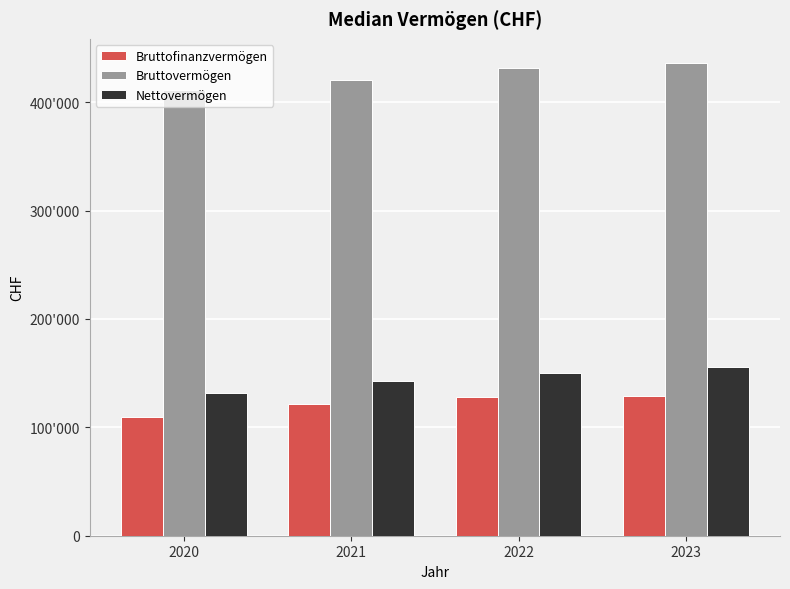

What are all the series names shown in the legend?

Bruttofinanzvermögen, Bruttovermögen, Nettovermögen